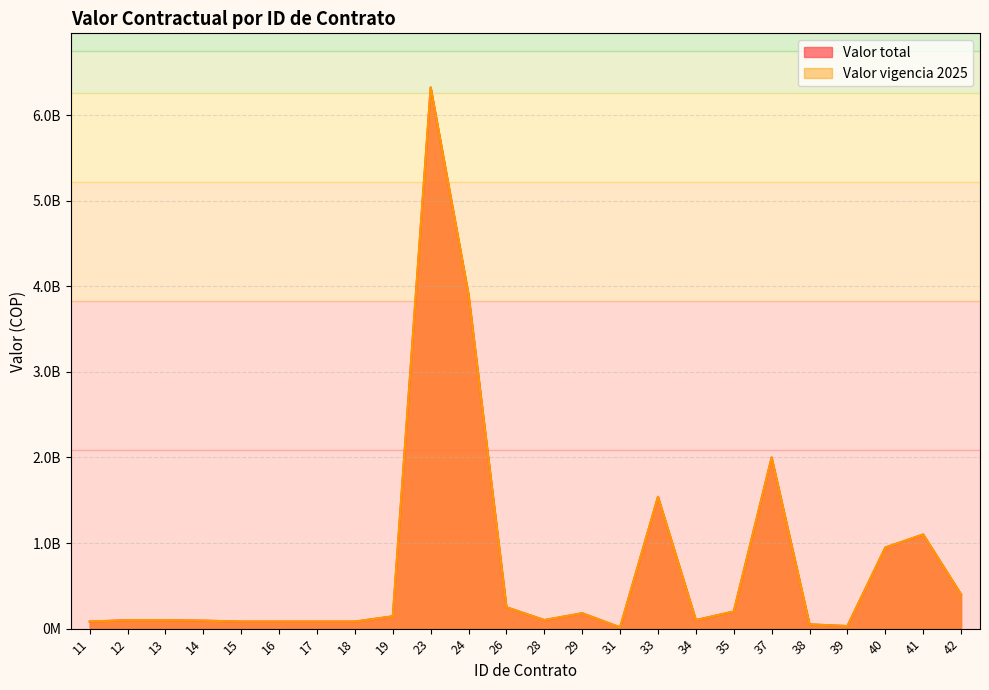

Which category has the highest value across all series?

23